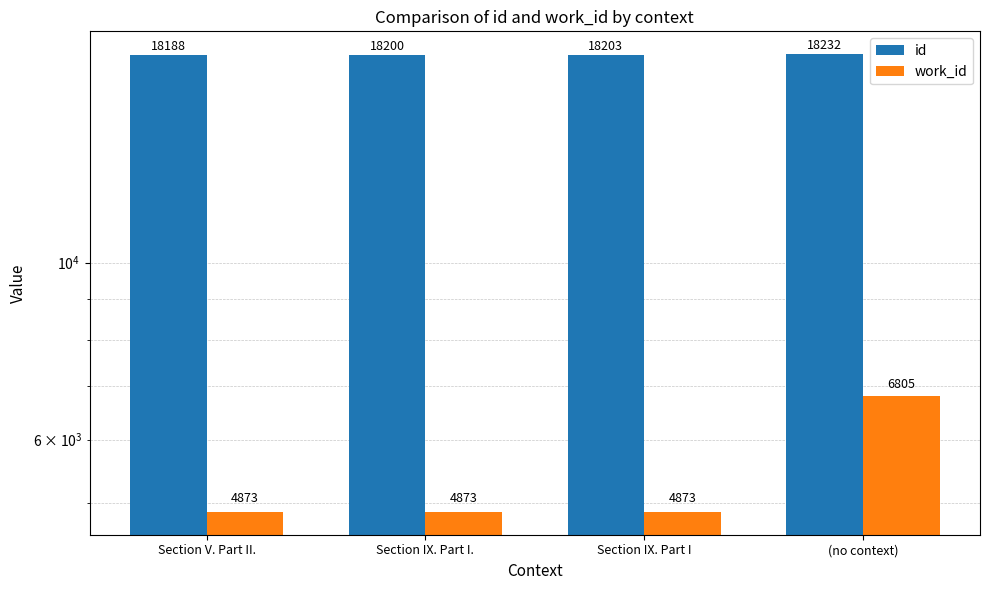

Which series has the widest spread of values?

work_id